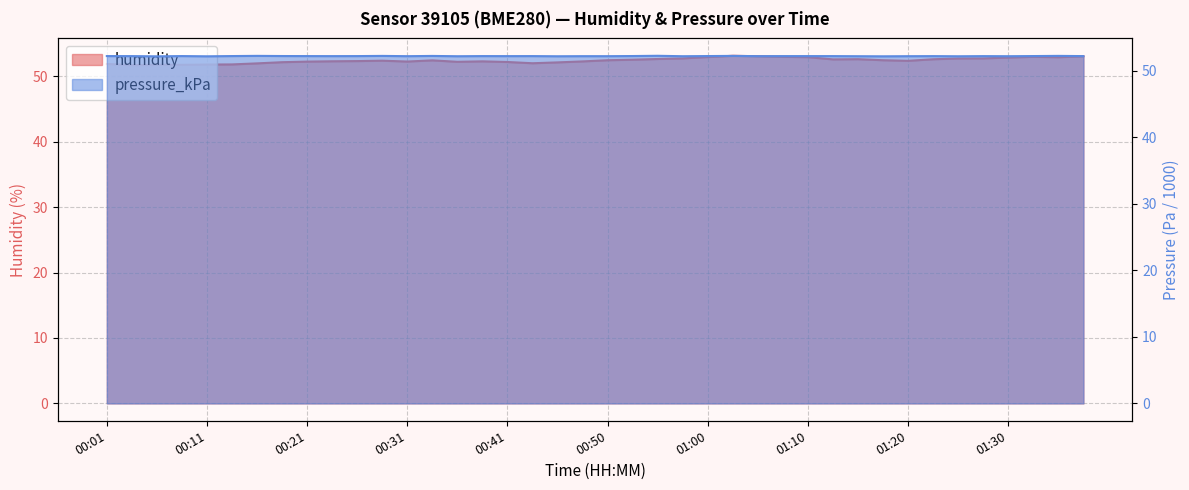

True or false: pressure_kPa has more than 1 points higher than both neighbors.

True